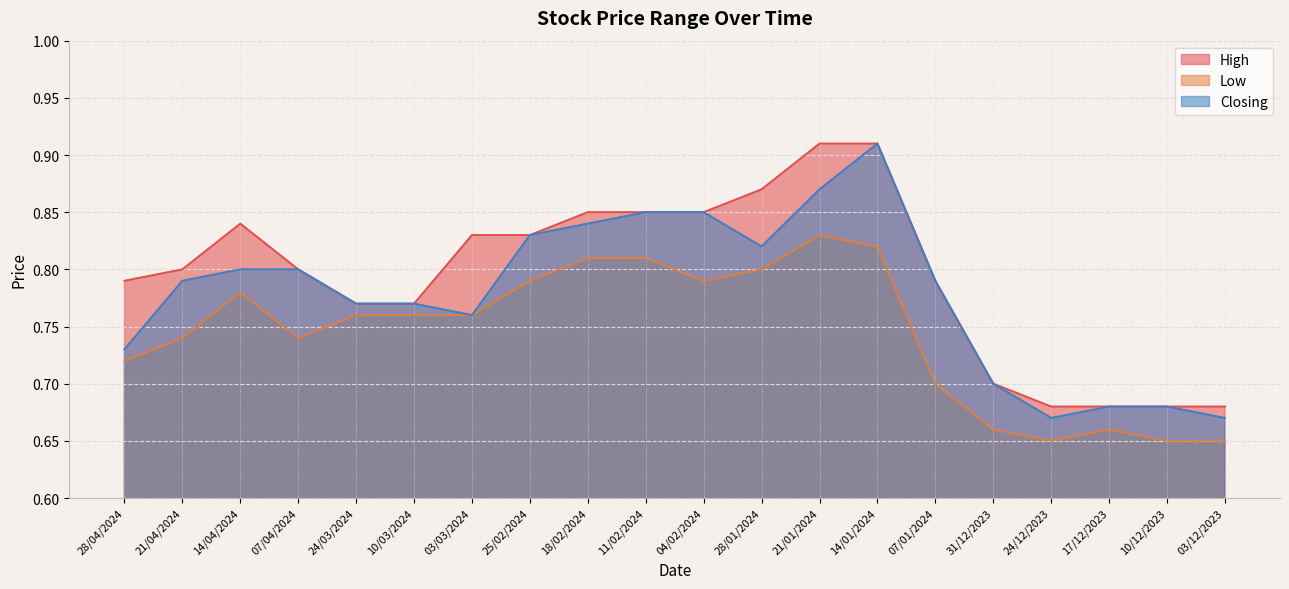

How many lines are shown in the chart?

3